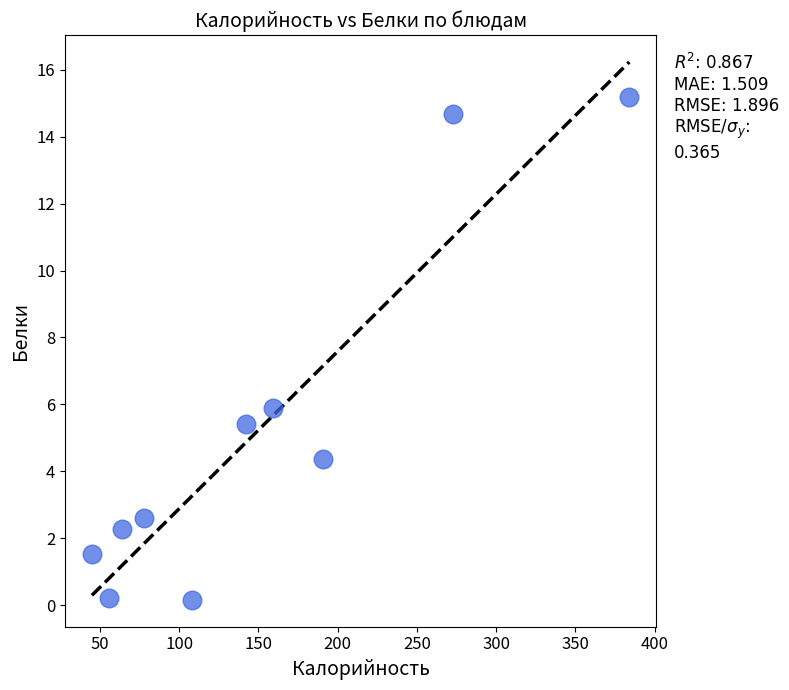

What Y value in the scatter plot is closest to 7?

5.9